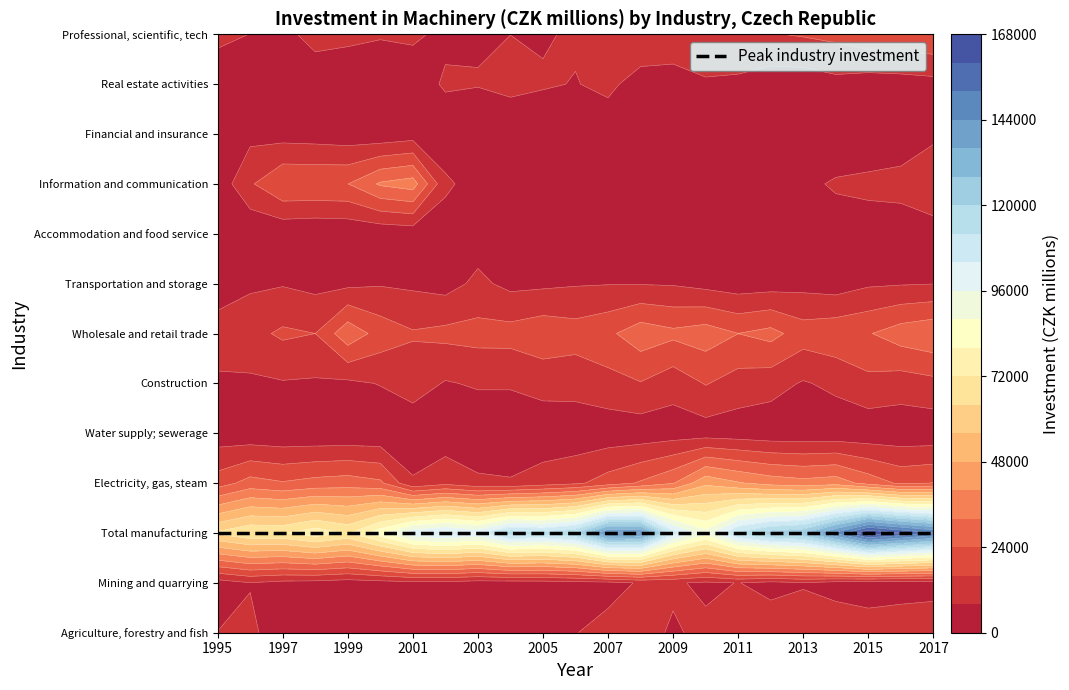

What is the minimum value for Professional, scientific, technical?

6366